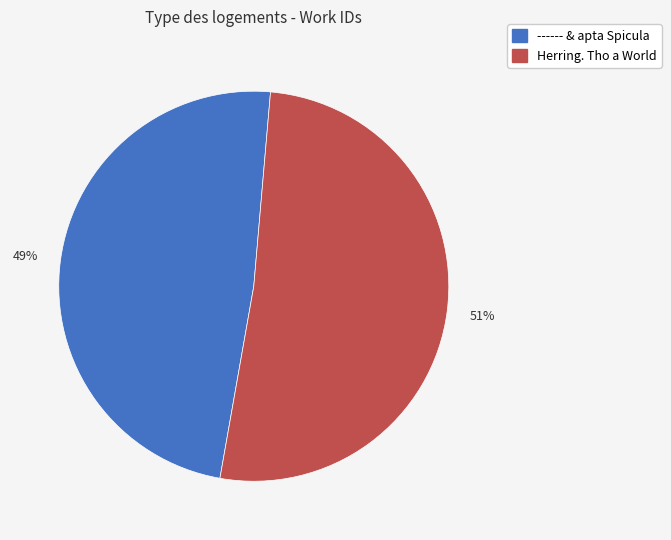

To the nearest percent, what is the average slice percentage?

50%